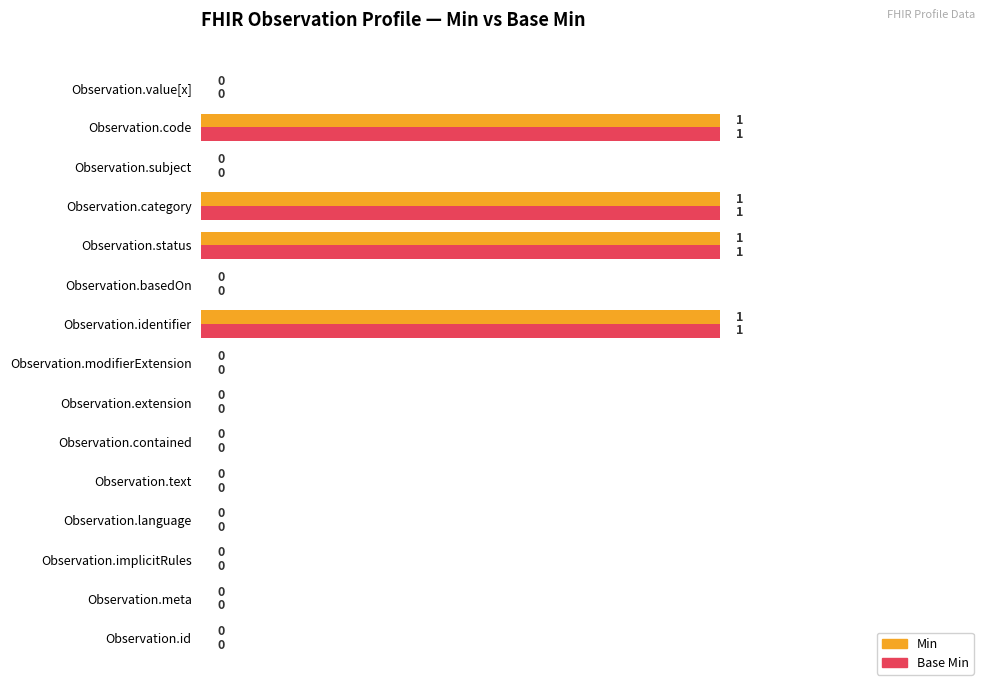

Is the value of Min at Observation.implicitRules greater than the value of Base Min at Observation.status?

No